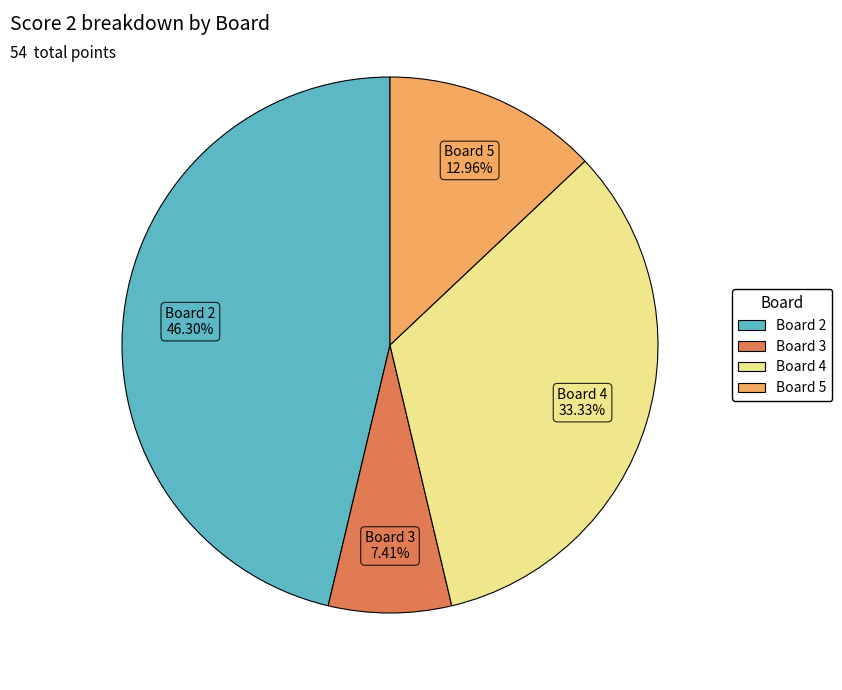

How many slices are in this pie chart?

4